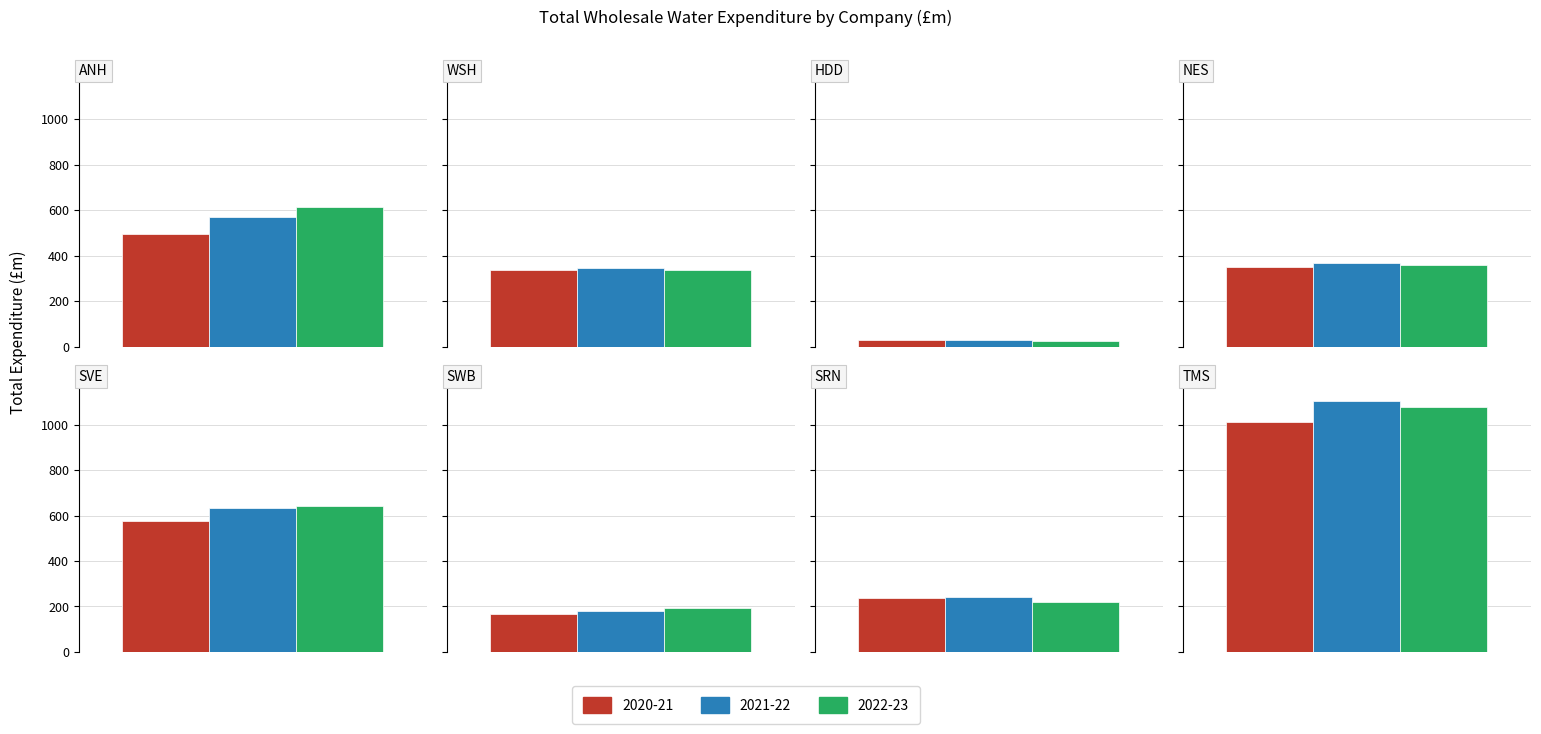

What is the value of the 2021-22 bar at the 6th from the left?

179.7